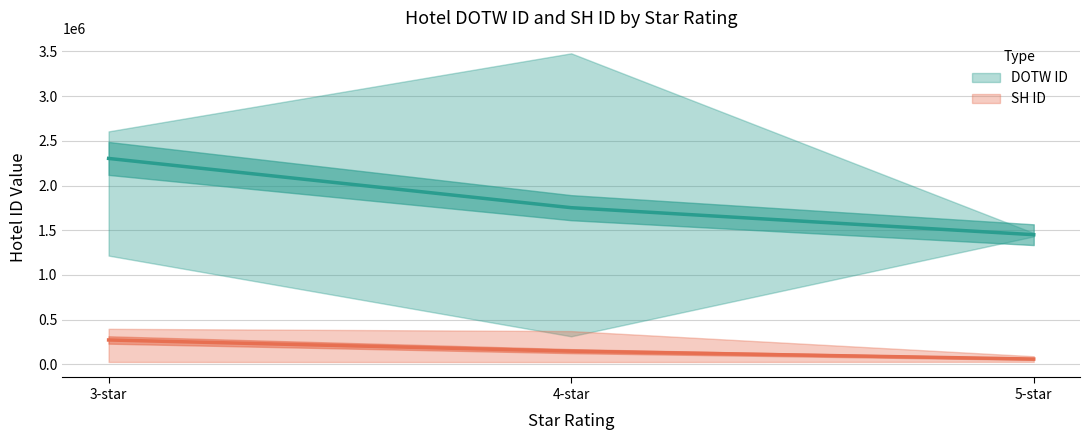

Where does the SH ID series first go above 91520?

3-star